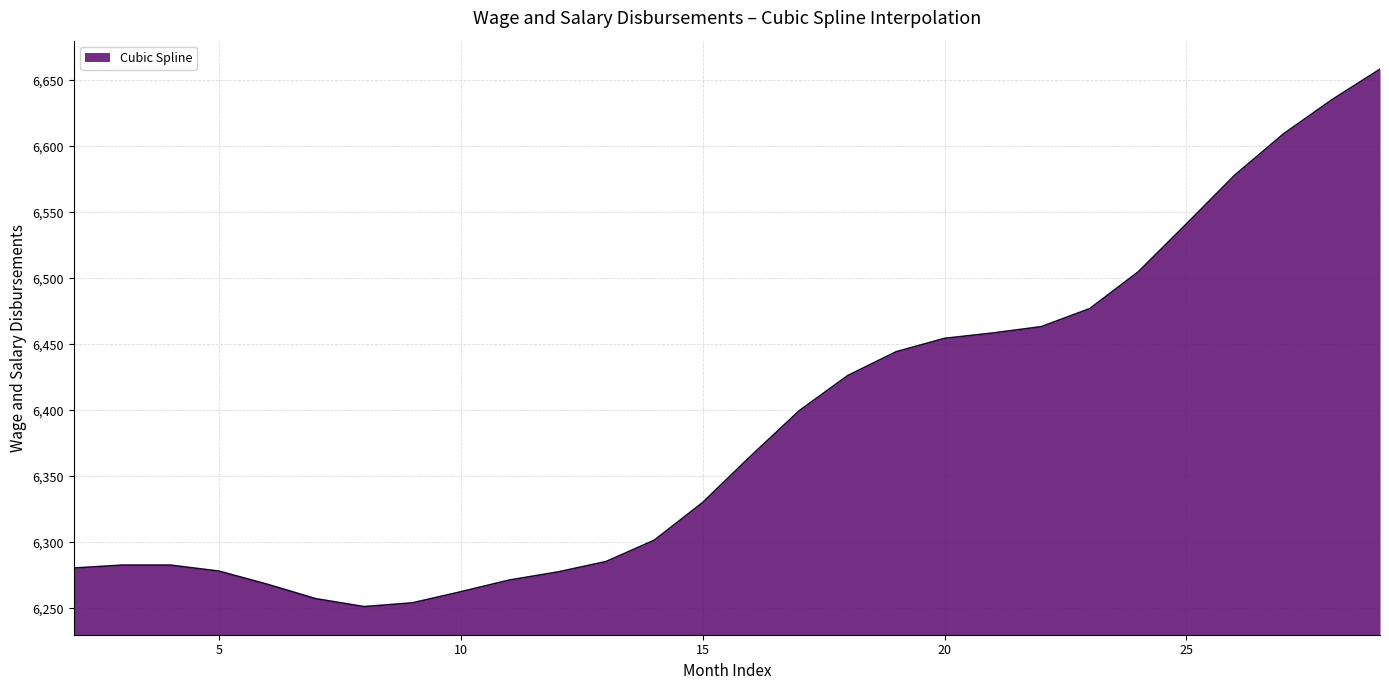

What is the smallest value displayed?

6251.3